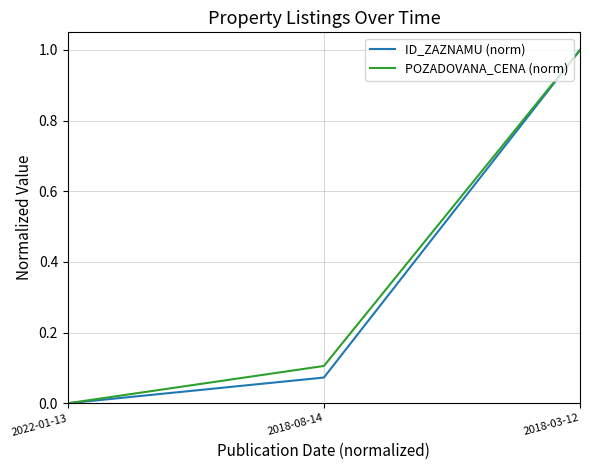

Is it true that ID_ZAZNAMU (norm) equals 0.0 at 2022-01-13?

True